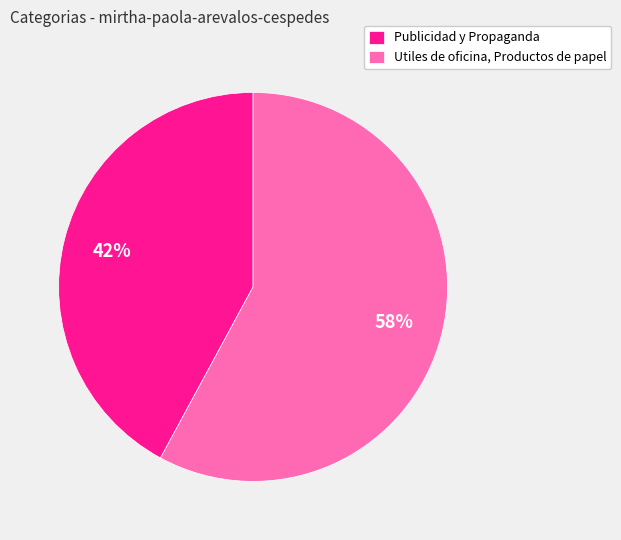

Is the sum of Utiles de oficina, Productos de papel and Publicidad y Propaganda greater than half?

Yes